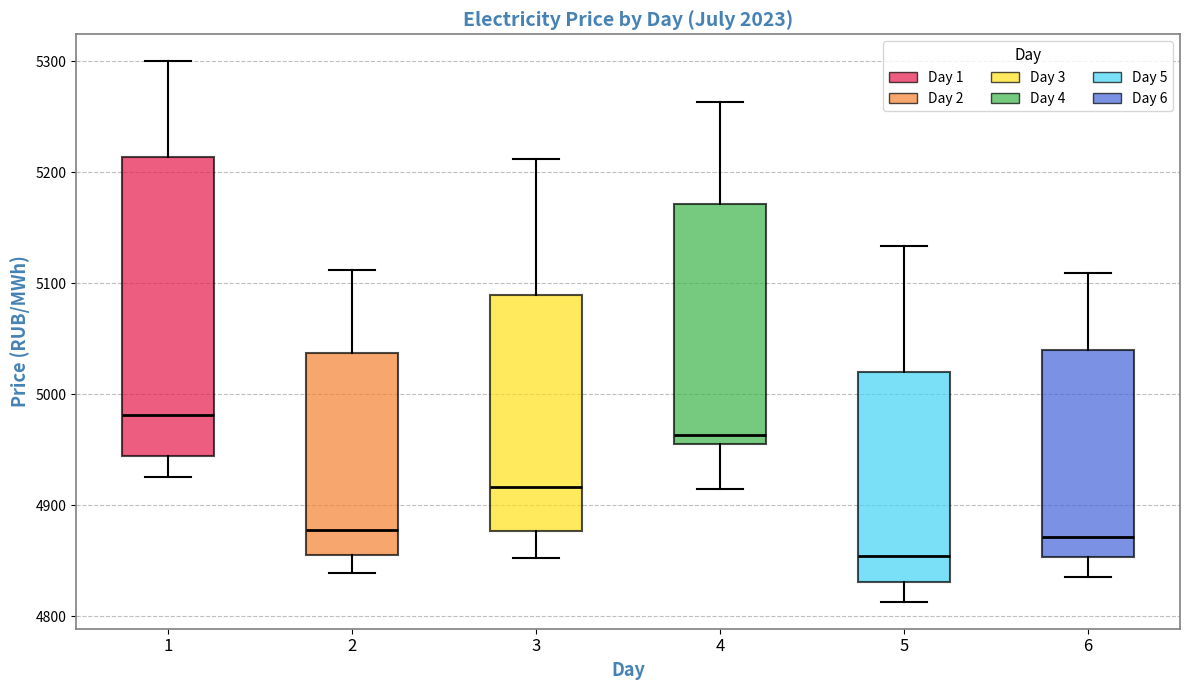

Where is the upper edge of the box at x = 6 on the y-axis? The values are not printed on the chart, so give them approximately, as read against the axis.

5040